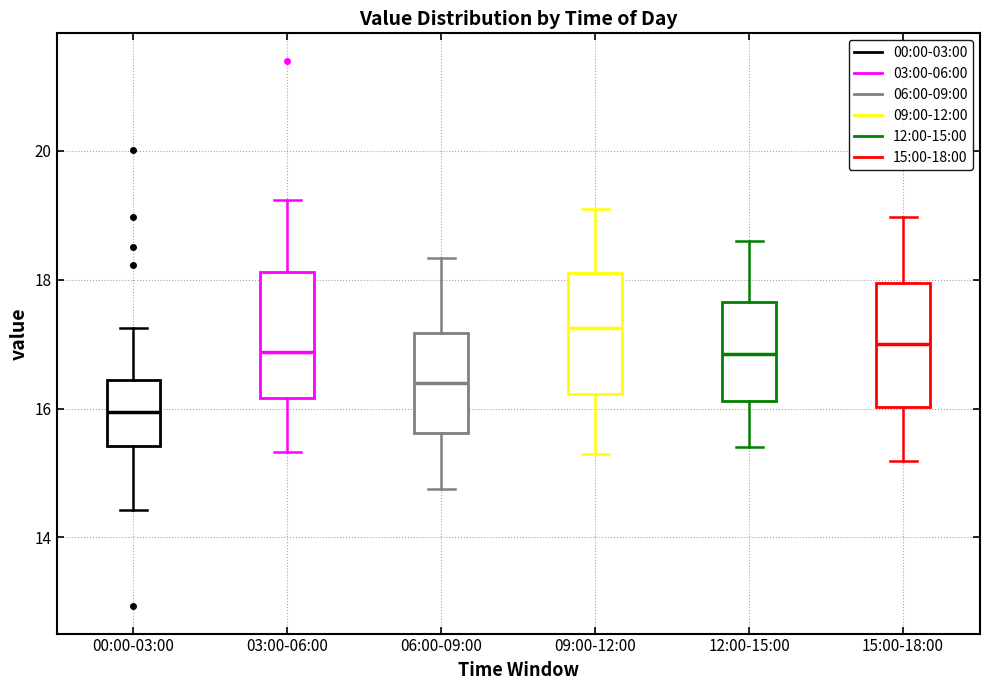

Which box's median line is the highest?

09:00-12:00